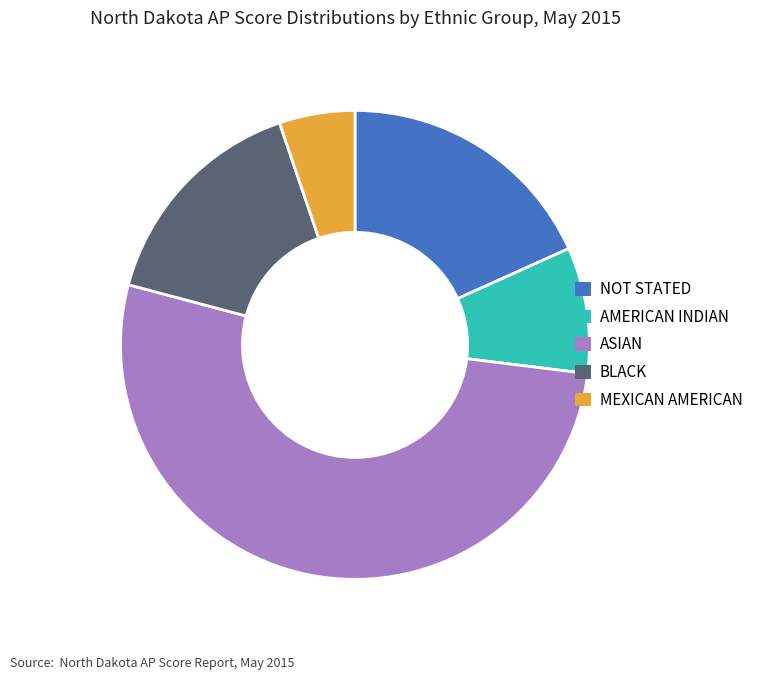

True or false: NOT STATED accounts for 28% of the total.

False